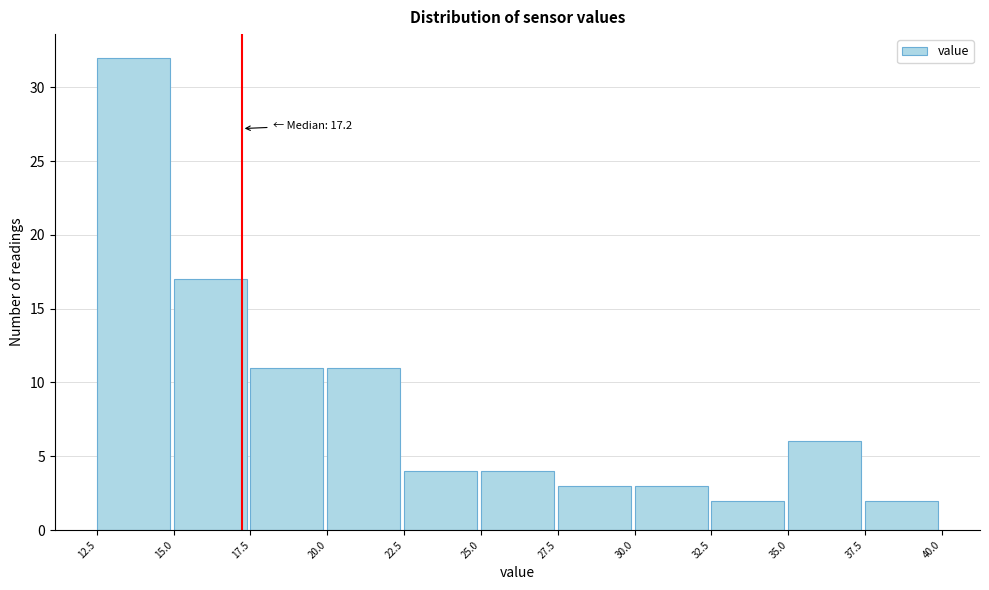

Which range on the x-axis has the tallest bar?

12.5 to 15.0